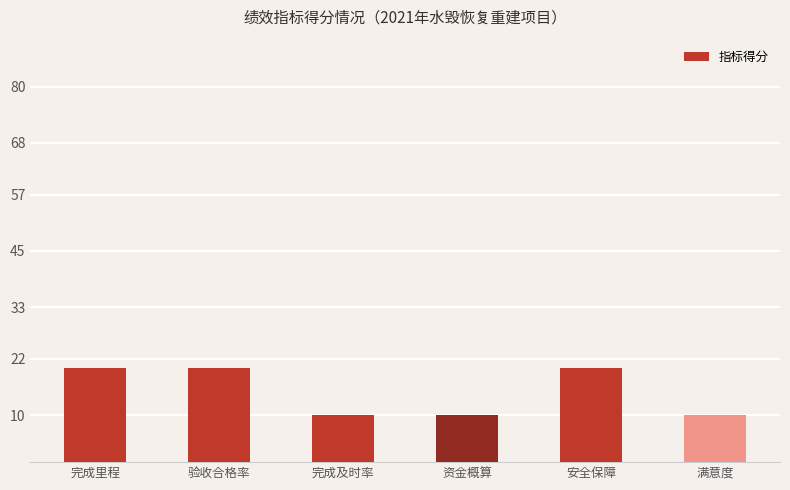

The chart shows a value of 20 at 安全保障. True or false?

True